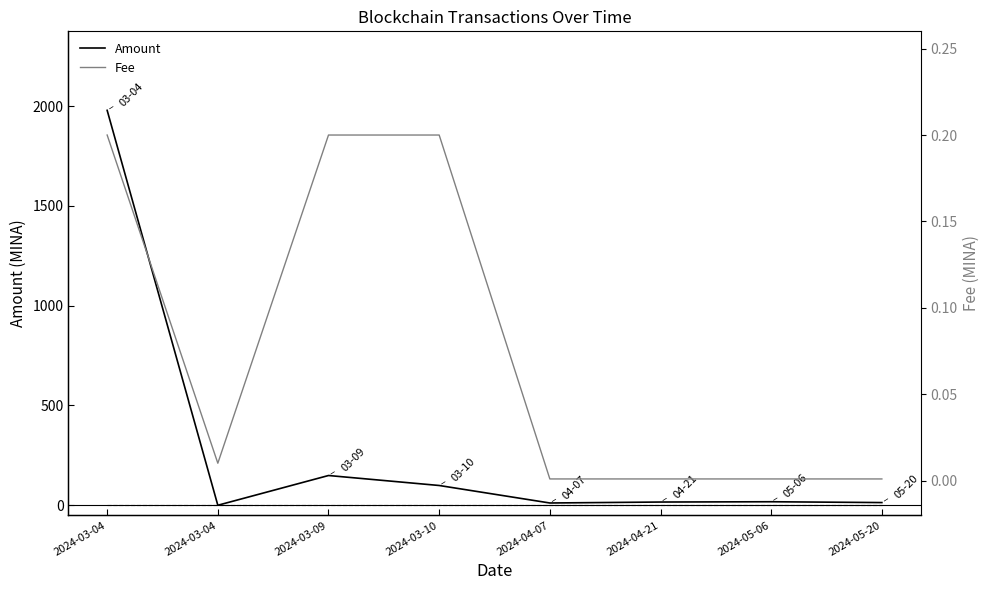

In Amount, how many points are lower than both neighbors (excluding endpoints)?

2